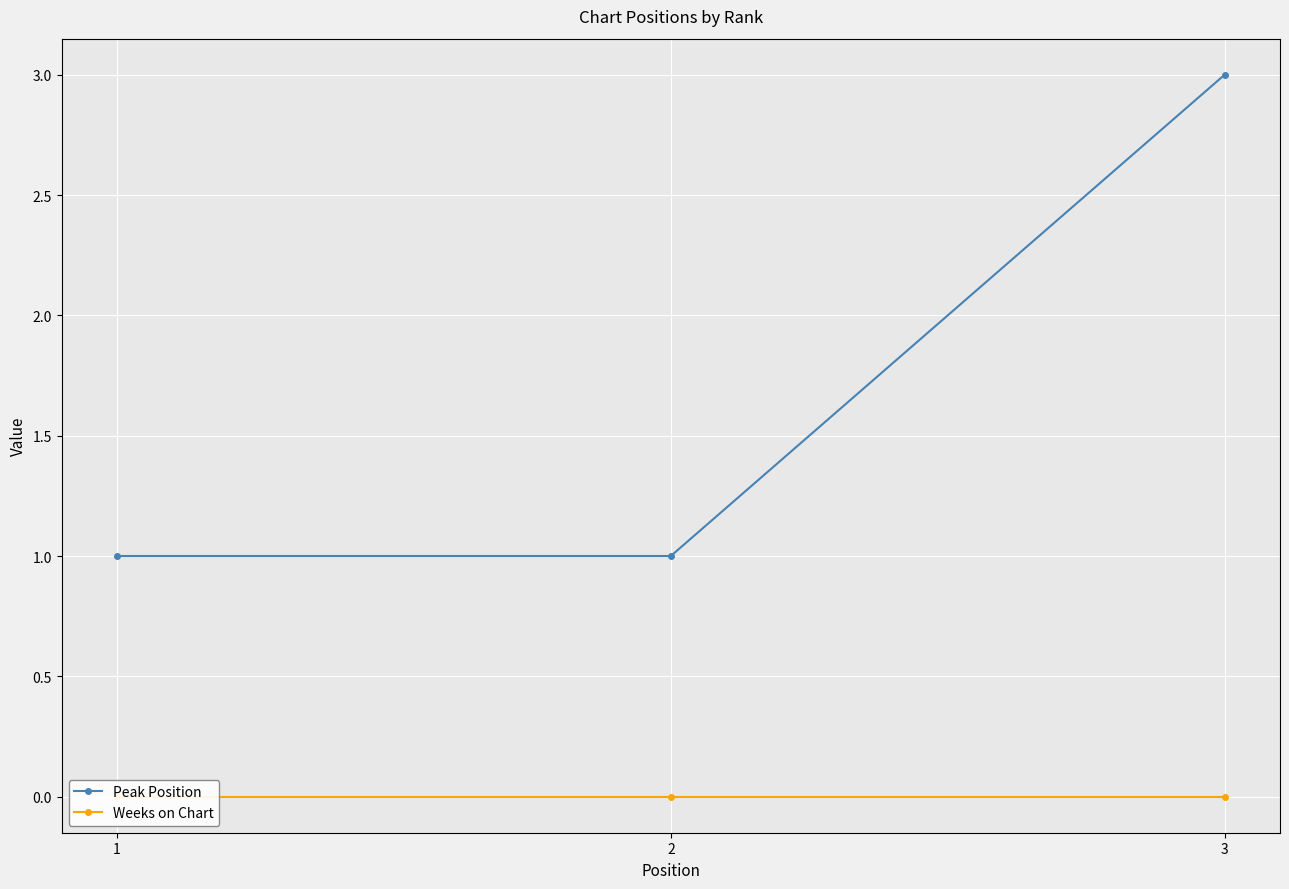

Reading left to right, transcribe all the data shown in this chart.

Peak Position: 1	1	3
Weeks on Chart: 0	0	0